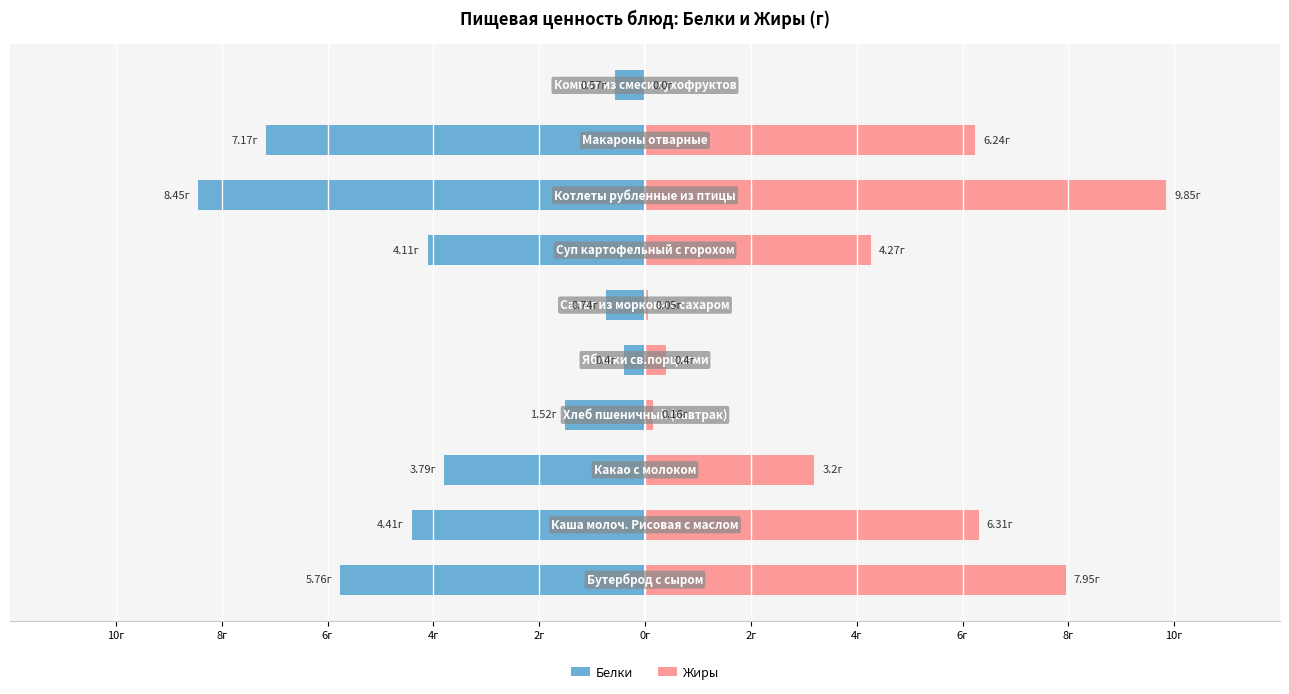

What is the sum of the Белки values at 2г and 0г?

-4.9